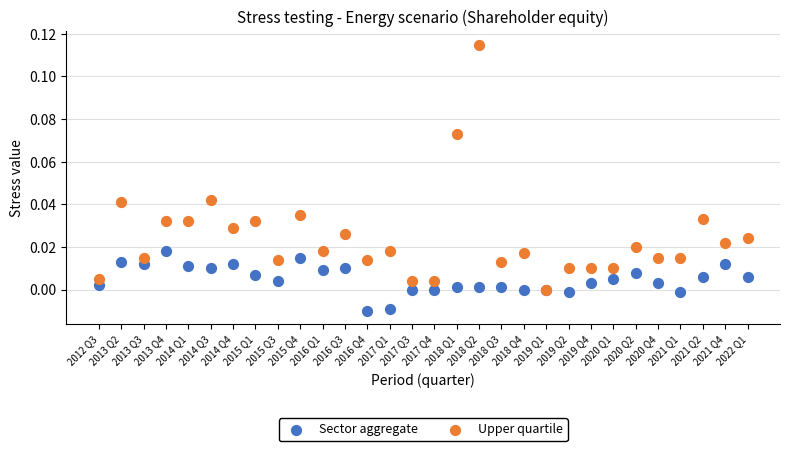

Which series has the largest Y range (max minus min)?

Upper quartile